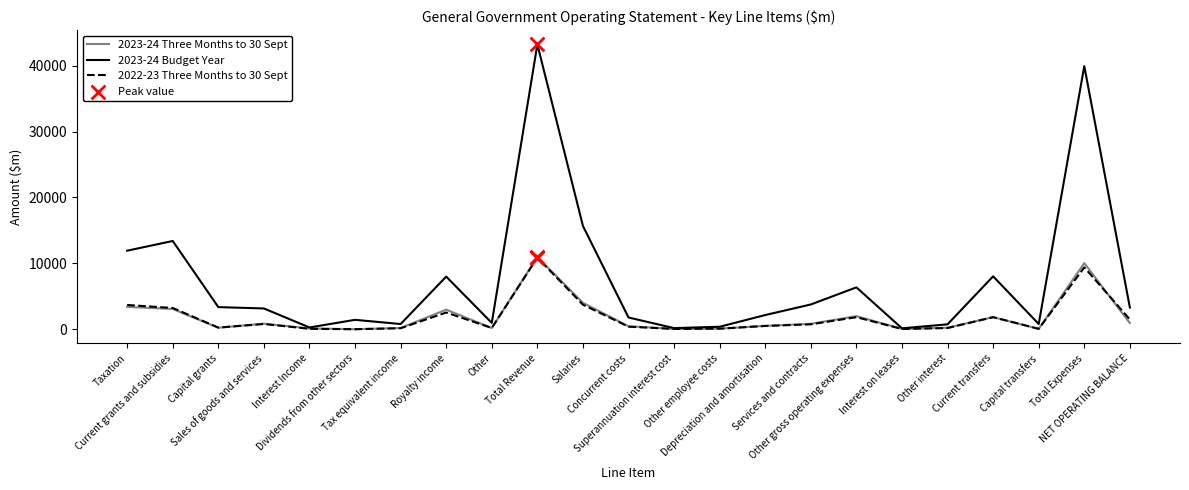

At how many categories does at least one series exceed 1181?

15